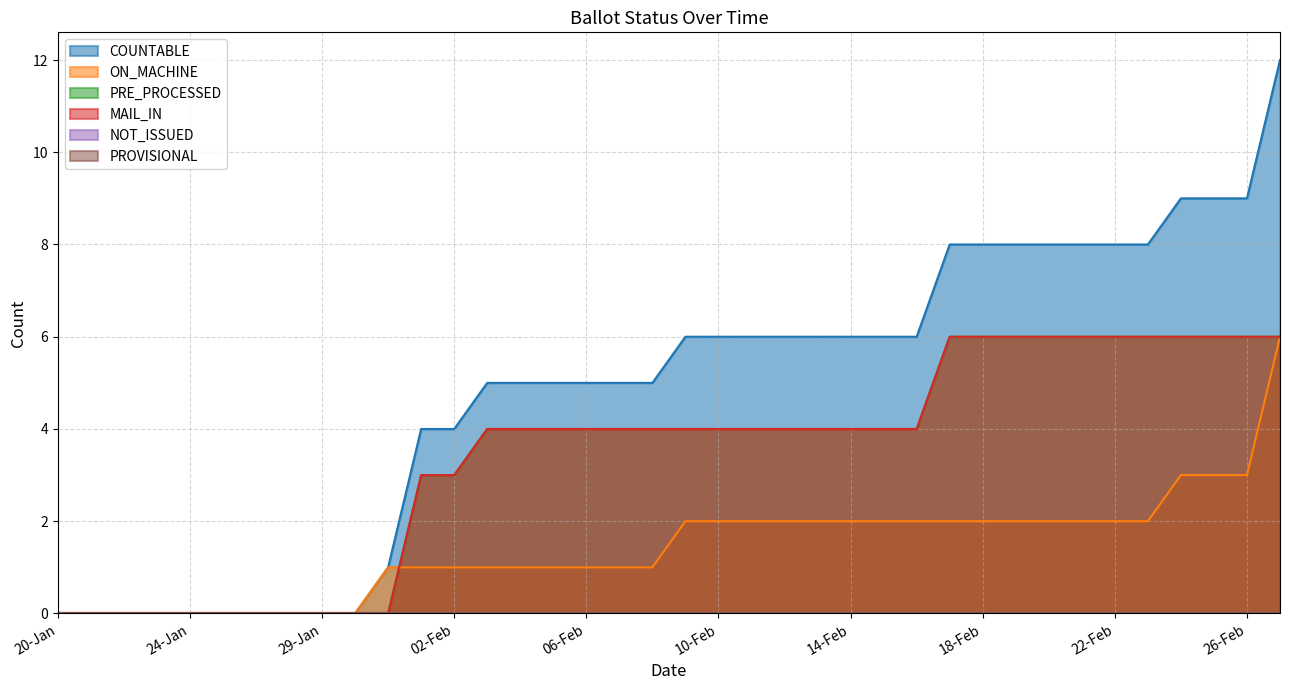

At which label is MAIL_IN closest to 3?

01-Feb